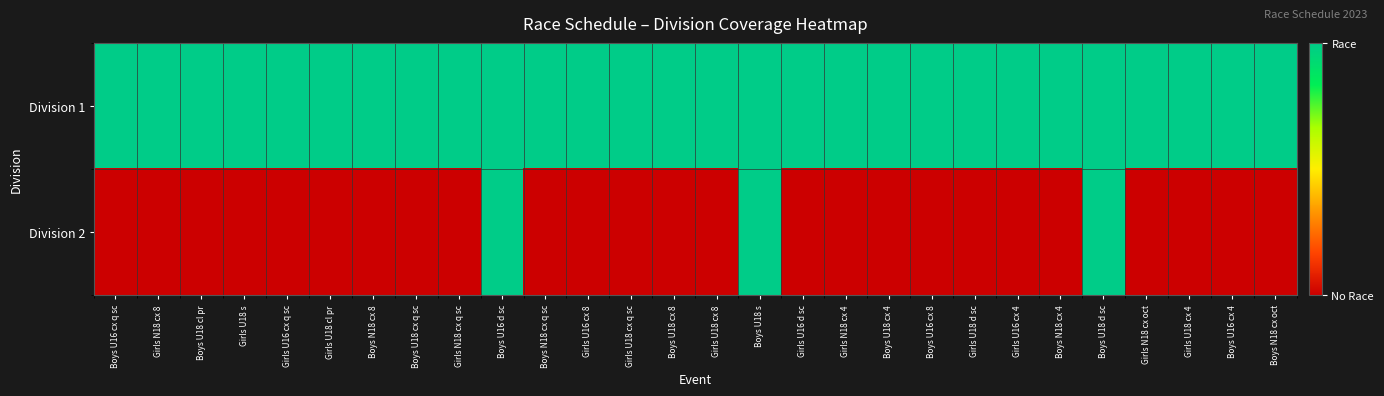

Between Boys U18 d sc and Boys U16 d sc, which is larger?

Boys U18 d sc